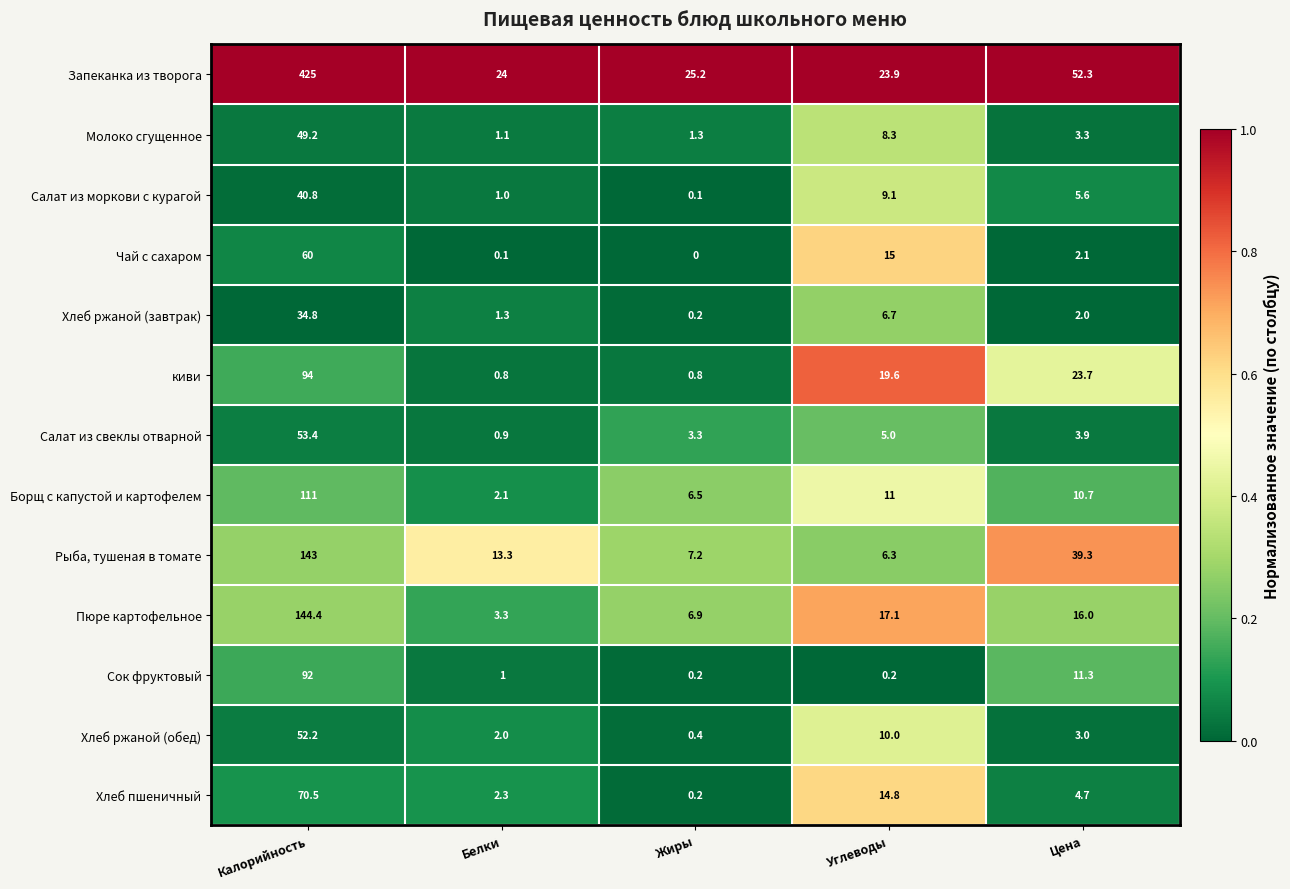

Is it true that Хлеб ржаной (завтрак) equals 6.7 at Углеводы?

True